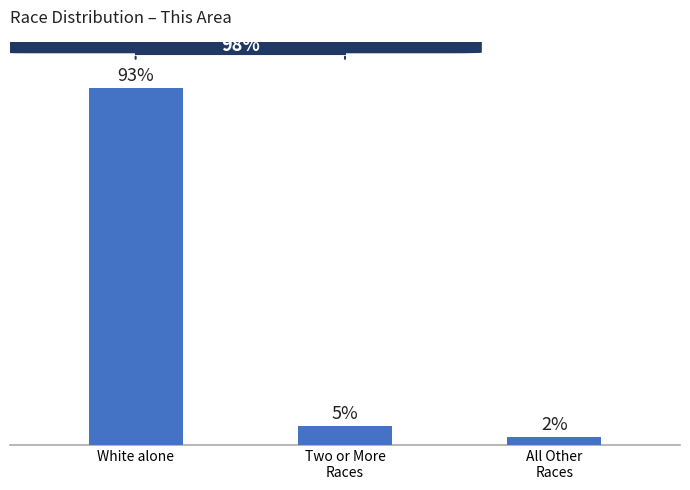

Which has a higher value, White alone or Two or More
Races?

White alone